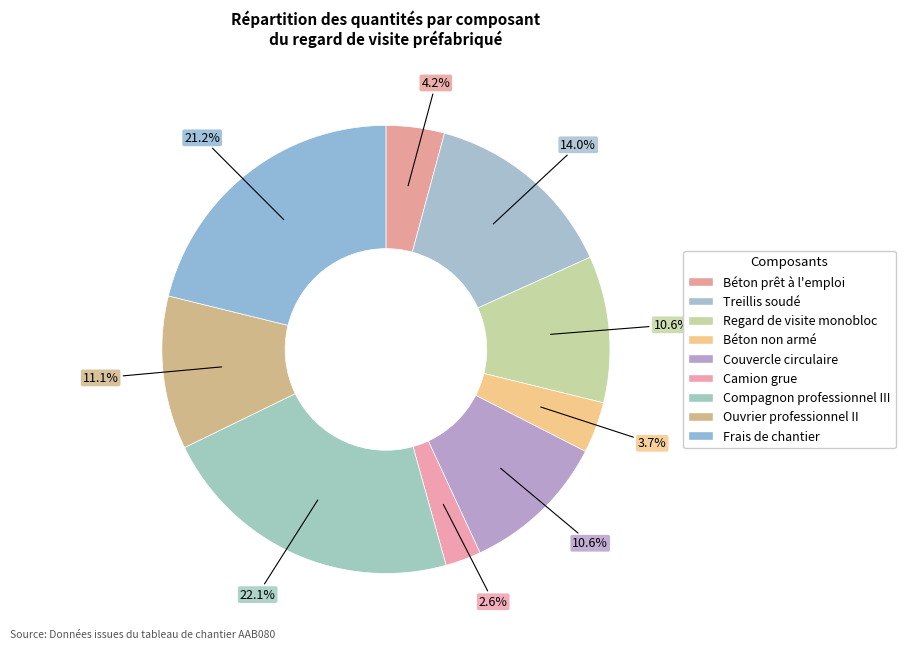

Count the number of slices in the pie.

9